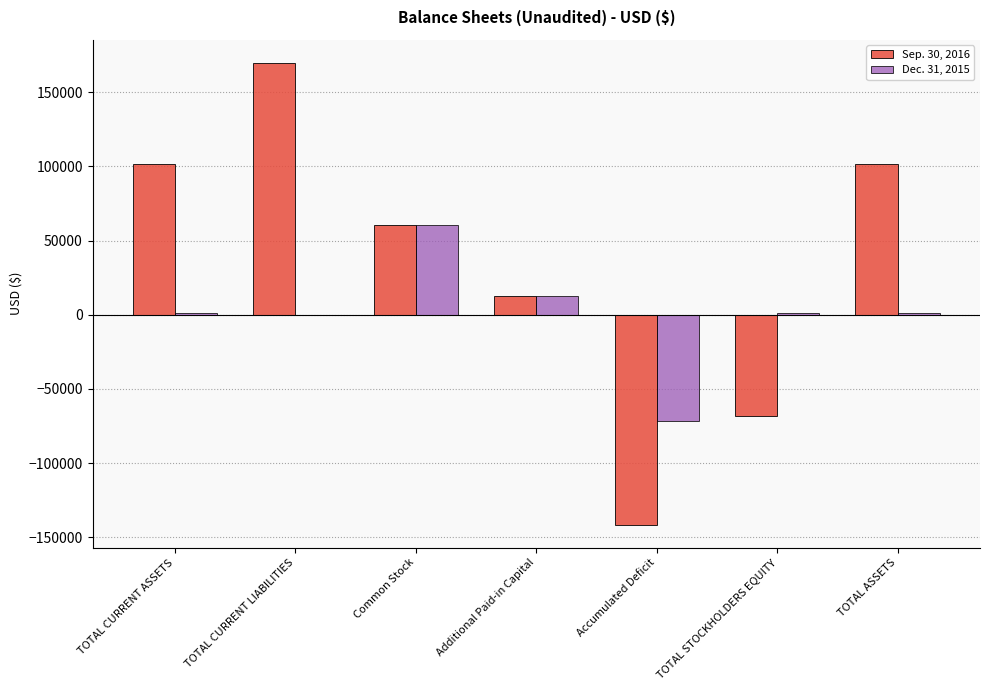

Does the chart contain stacked bars?

No